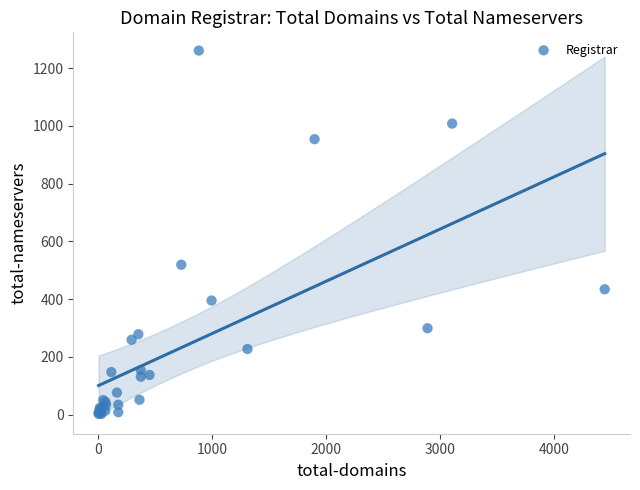

What Y value in the scatter plot is closest to 631?

519